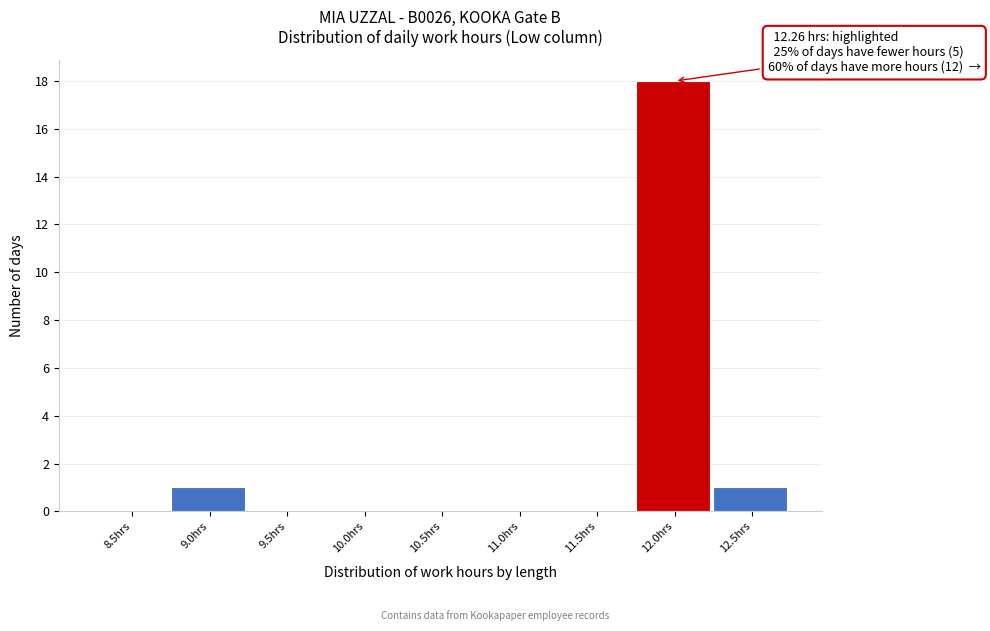

Reading left to right, extract all data points from this chart.

8.5hrs=0	9.0hrs=1	9.5hrs=0	10.0hrs=0	10.5hrs=0	11.0hrs=0	11.5hrs=0	12.0hrs=18	12.5hrs=1